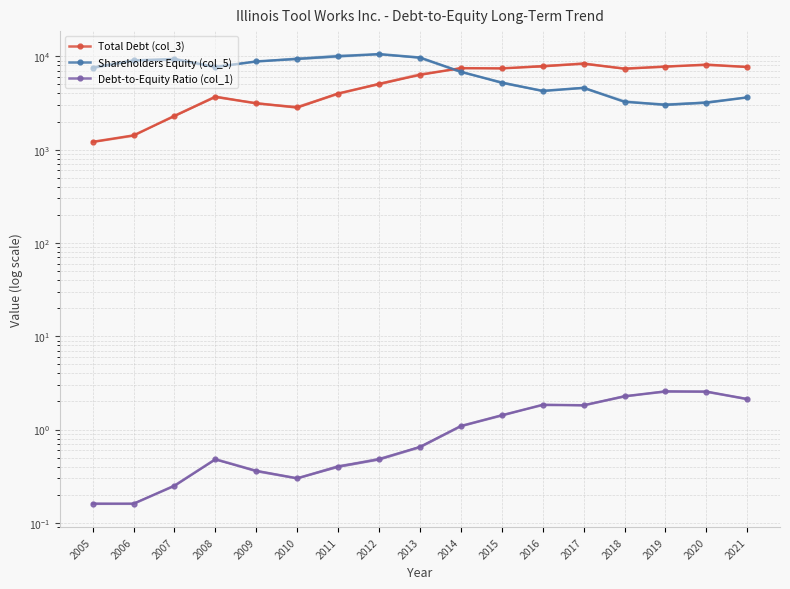

Which has a higher value, 2016 or 2013?

2016